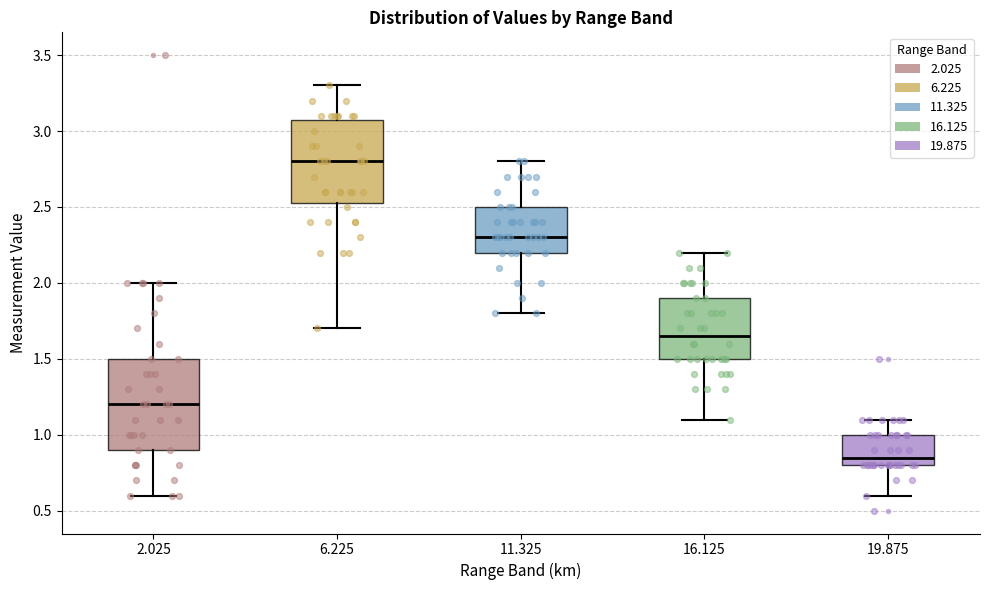

Where is the upper edge of the box at x = 11.325 on the y-axis? The values are not printed on the chart, so give them approximately, as read against the axis.

2.50